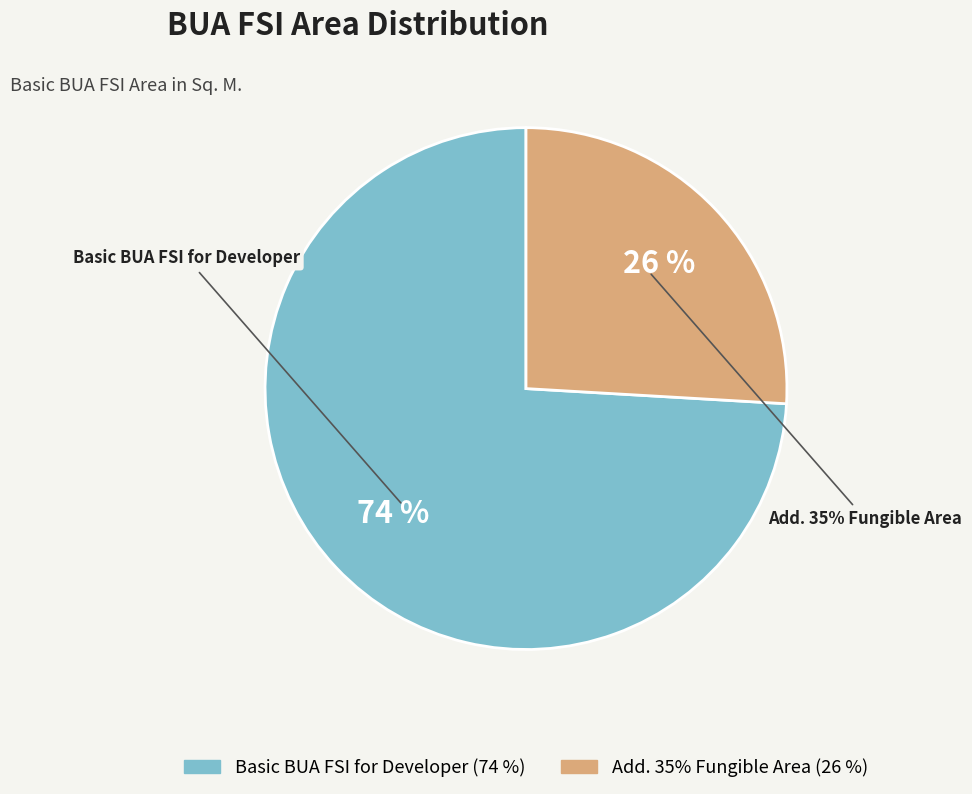

To the nearest percent, what is the difference between the Add. 35% Fungible Area and Basic BUA FSI for Developer slice percentages?

48%